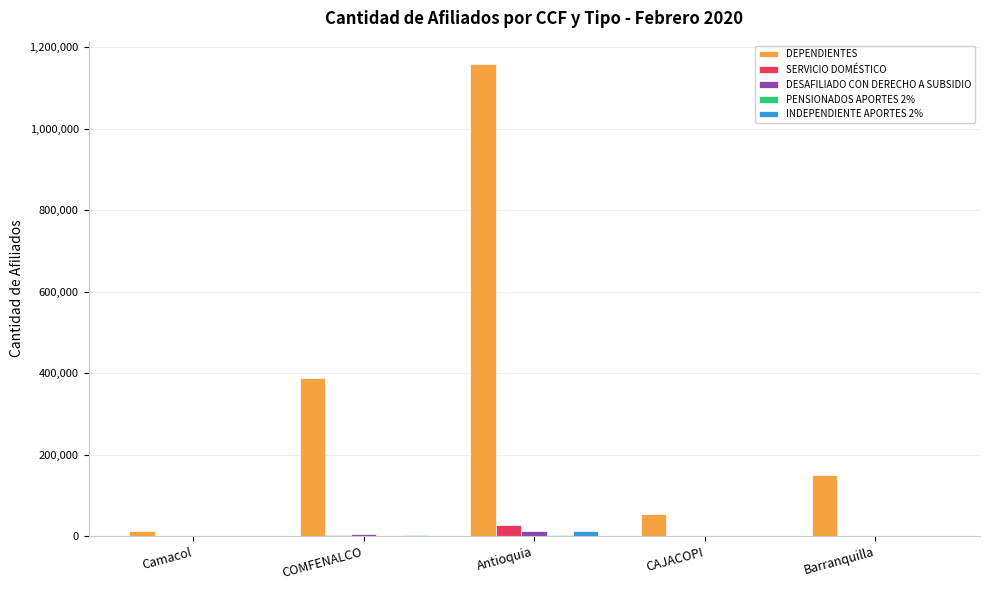

What is the sum of all SERVICIO DOMÉSTICO values?

32558